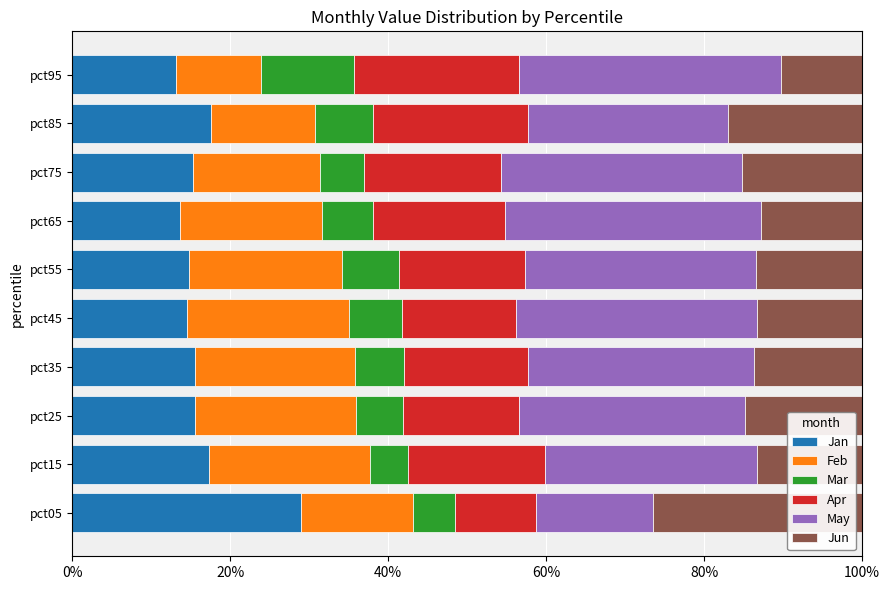

Is it true that Jan equals 8.1 at pct55?

False